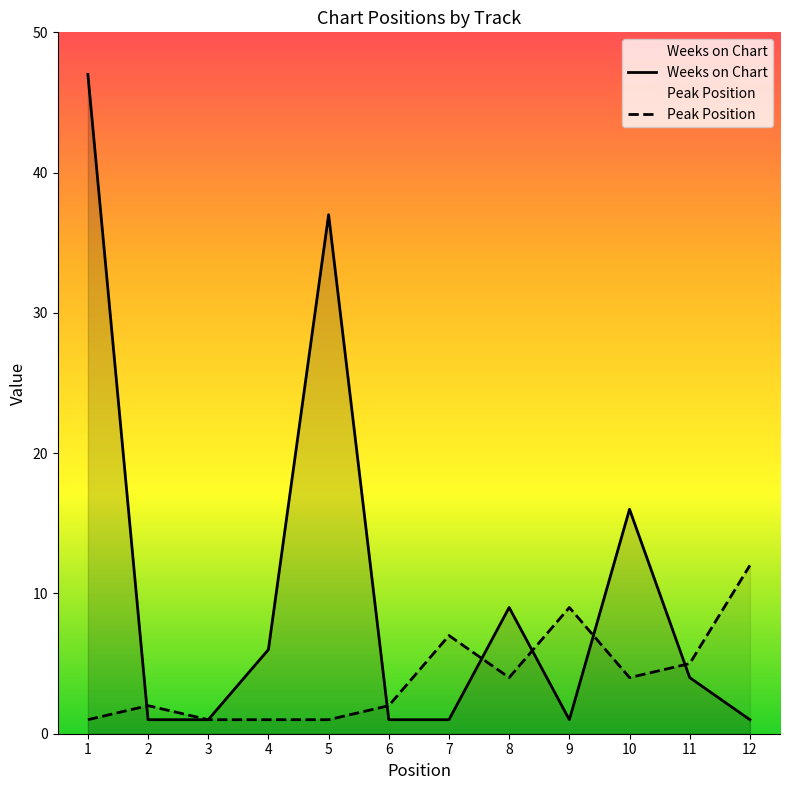

Does the chart display data point markers on the line(s)?

No